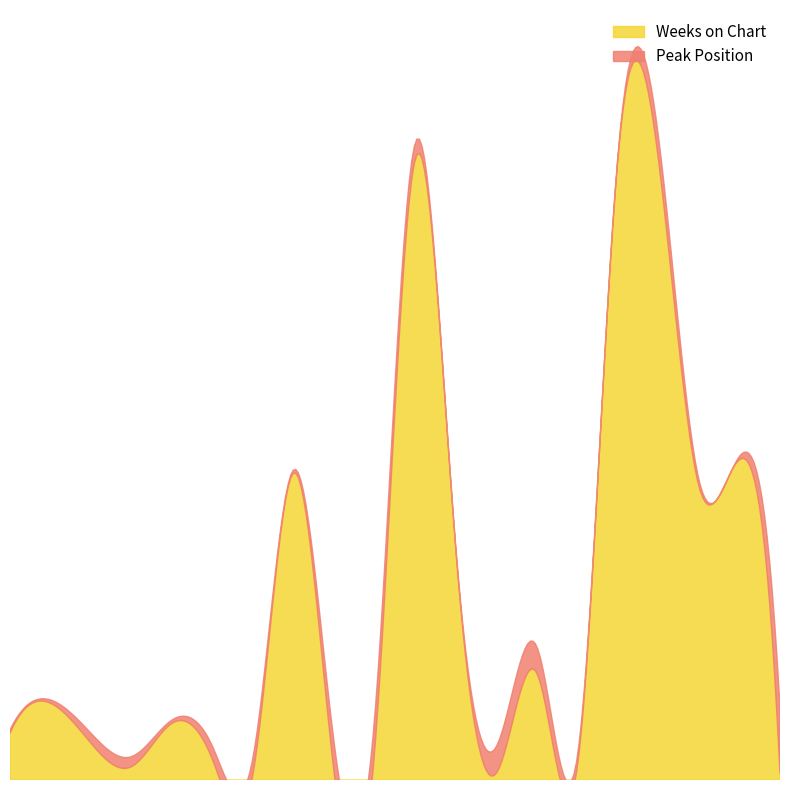

Where is the first local minimum for Peak Position?

5